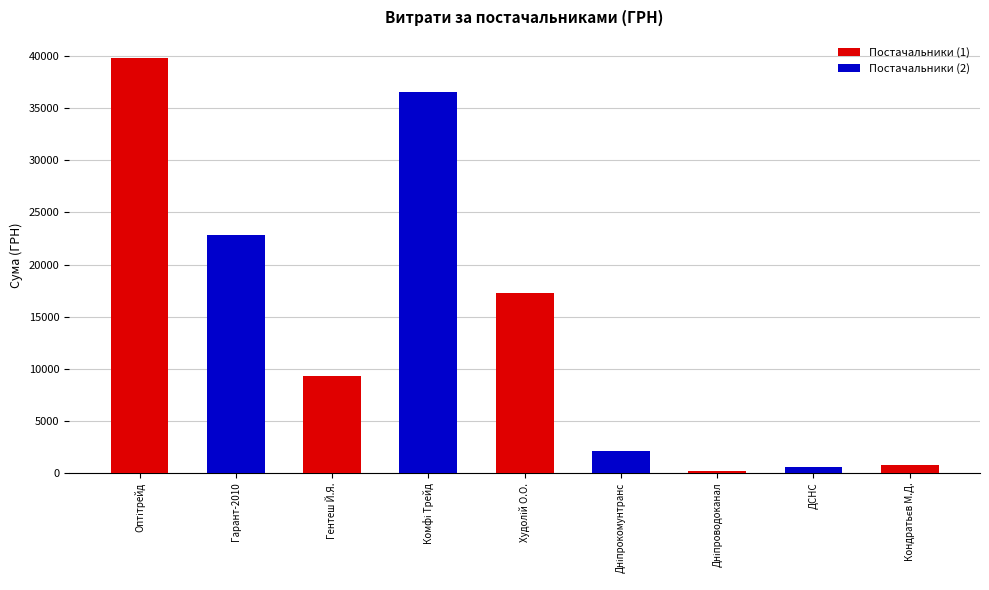

Count the number of values greater than 9332.

4